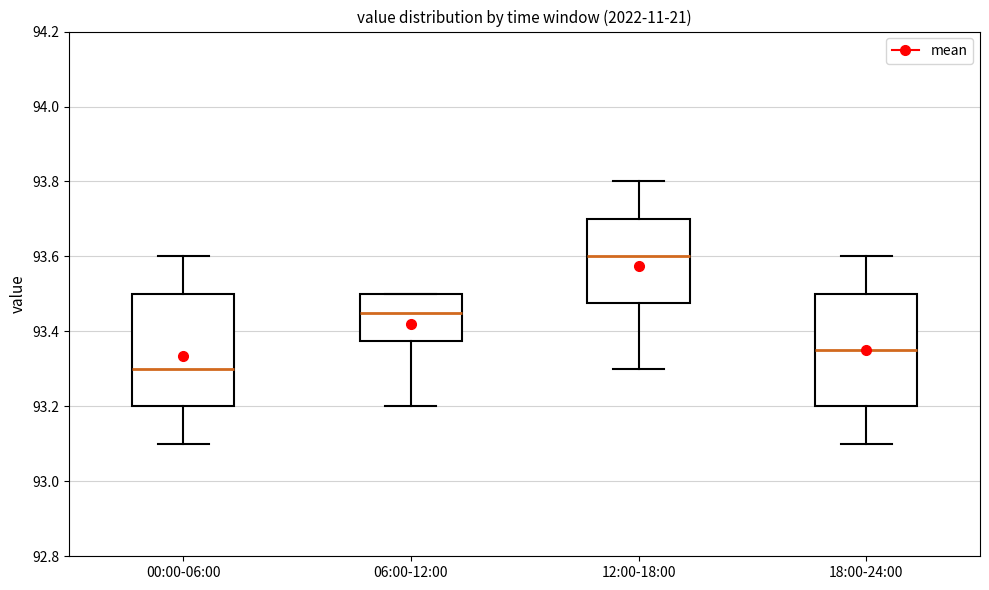

Where does the lower whisker of the box for 00:00-06:00 end on the y-axis? The values are not printed on the chart, so give them approximately, as read against the axis.

93.10